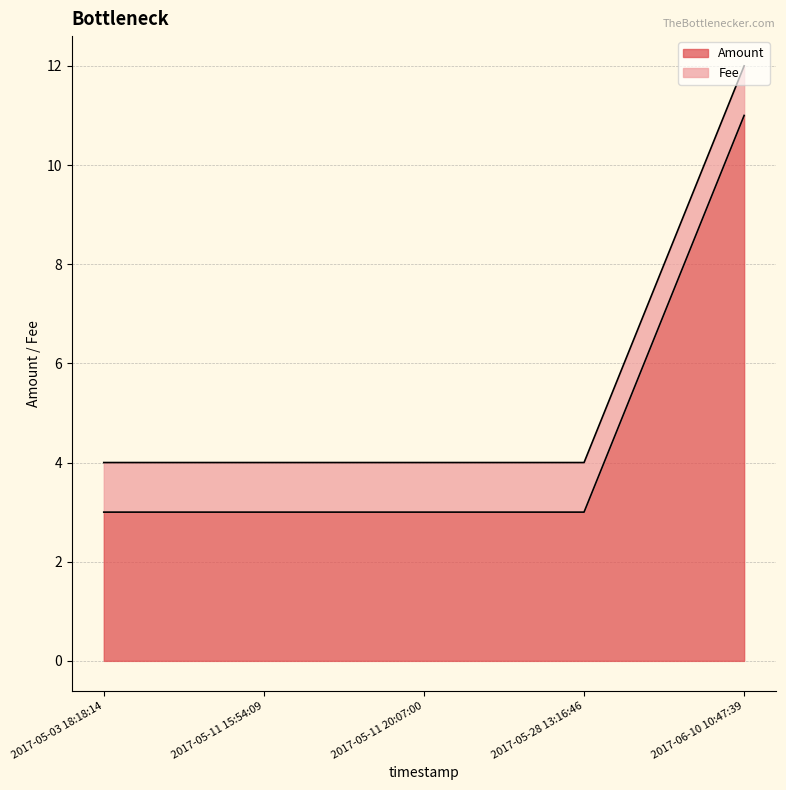

What are all the series names shown in the legend?

Amount, Fee